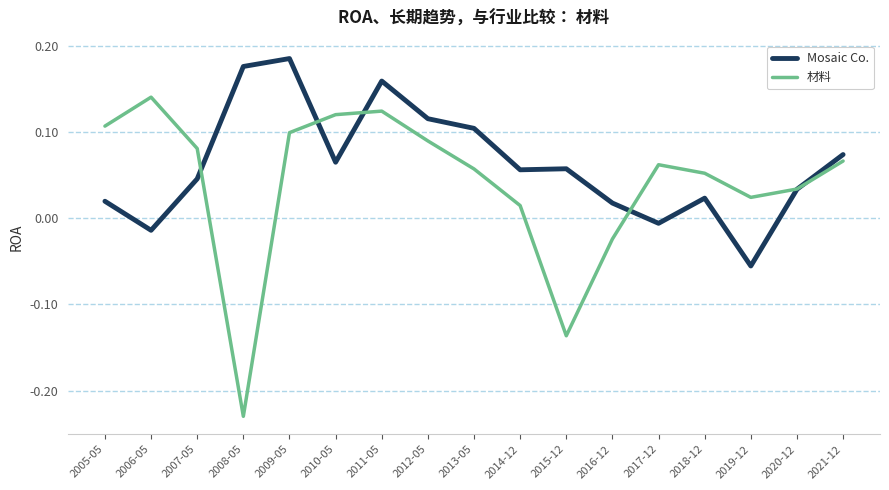

How many distinct data groups are displayed?

2